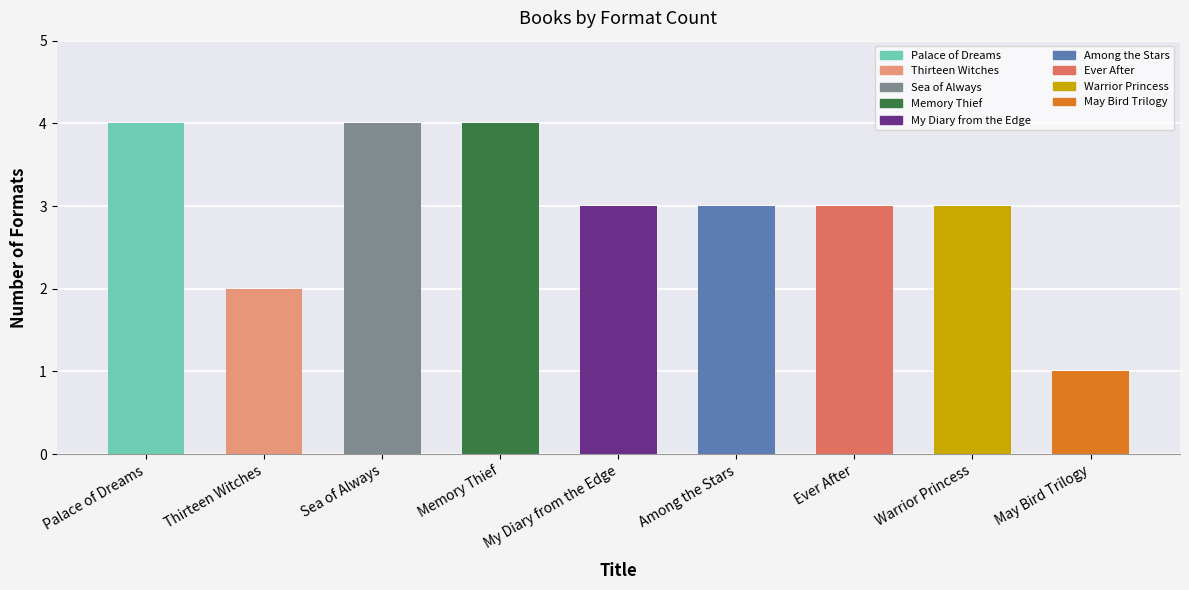

Reading left to right, extract all data points from this chart.

4	2	4	4	3	3	3	3	1